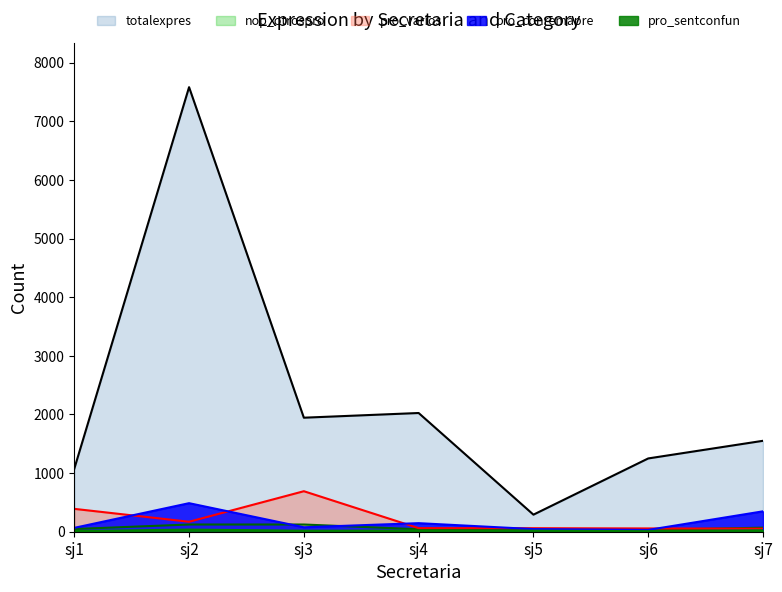

Is the value of pro_sentconfun at sj2 greater than the value of nop_otrospro at sj5?

Yes